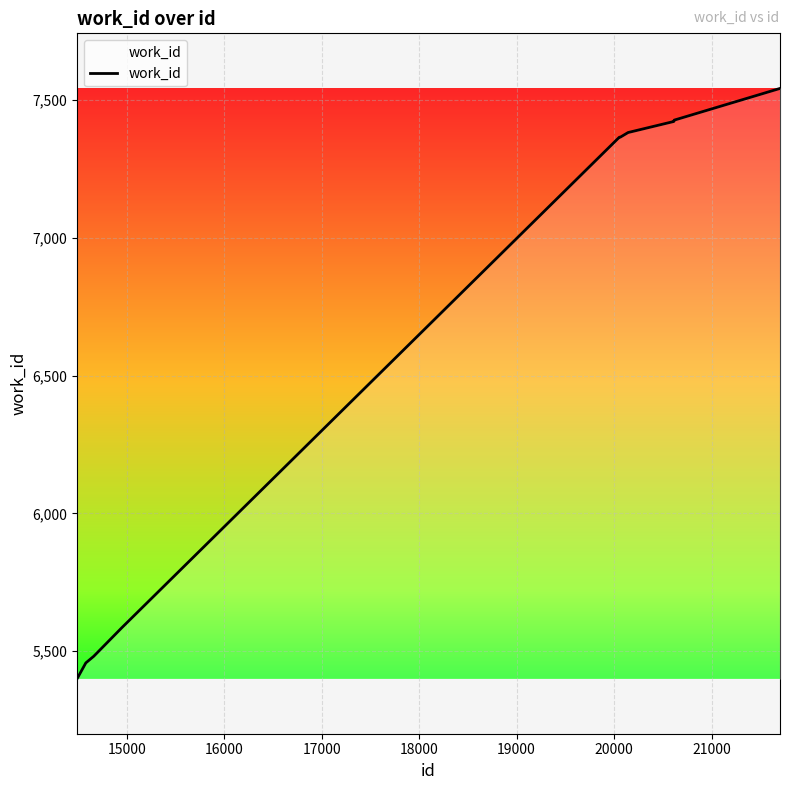

What is the greatest value displayed?

7542